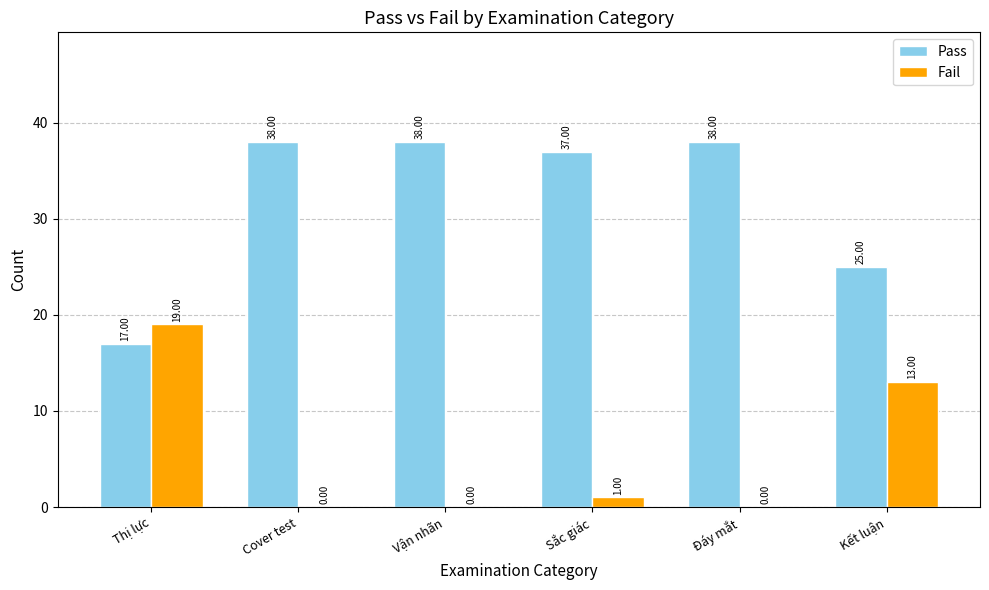

True or false: Fail has a value of 13 at Kết luận.

True